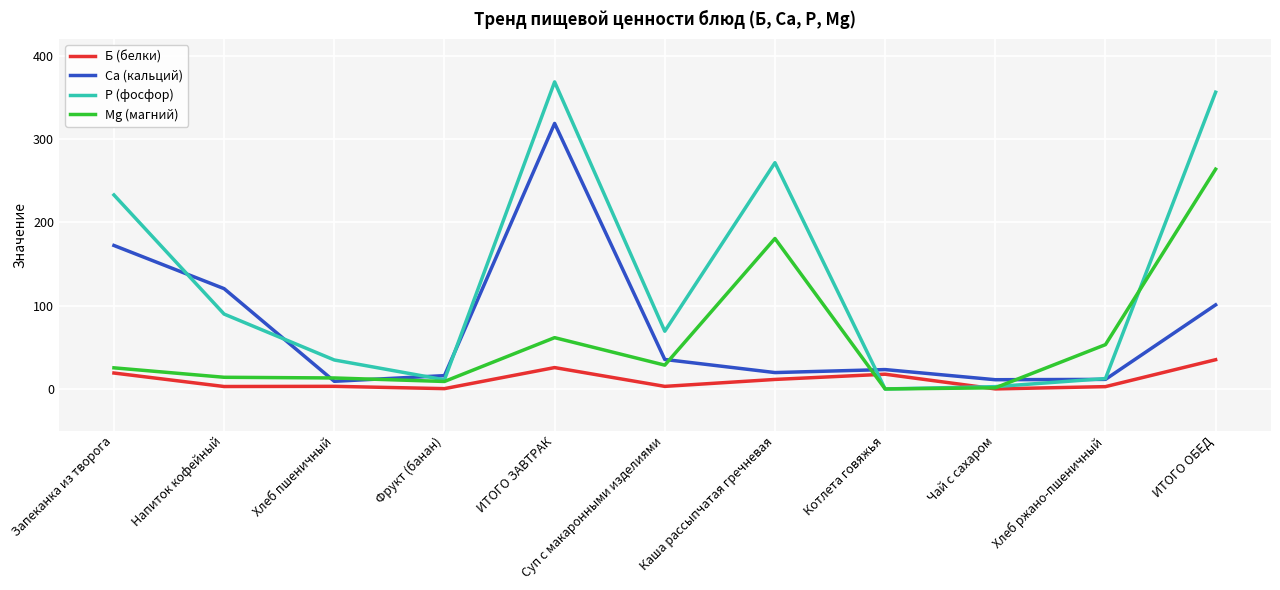

At how many categories does at least one series exceed 255?

3